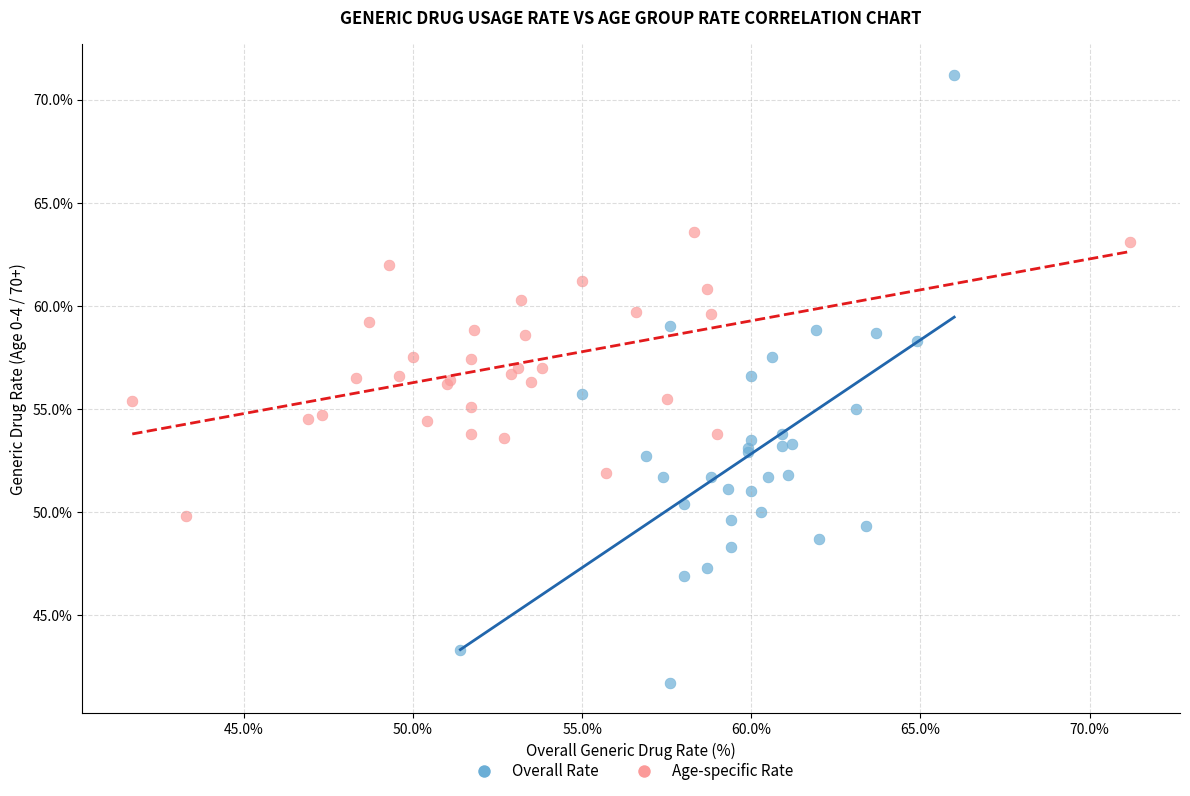

Which series contains the lowest Y value?

Overall Rate